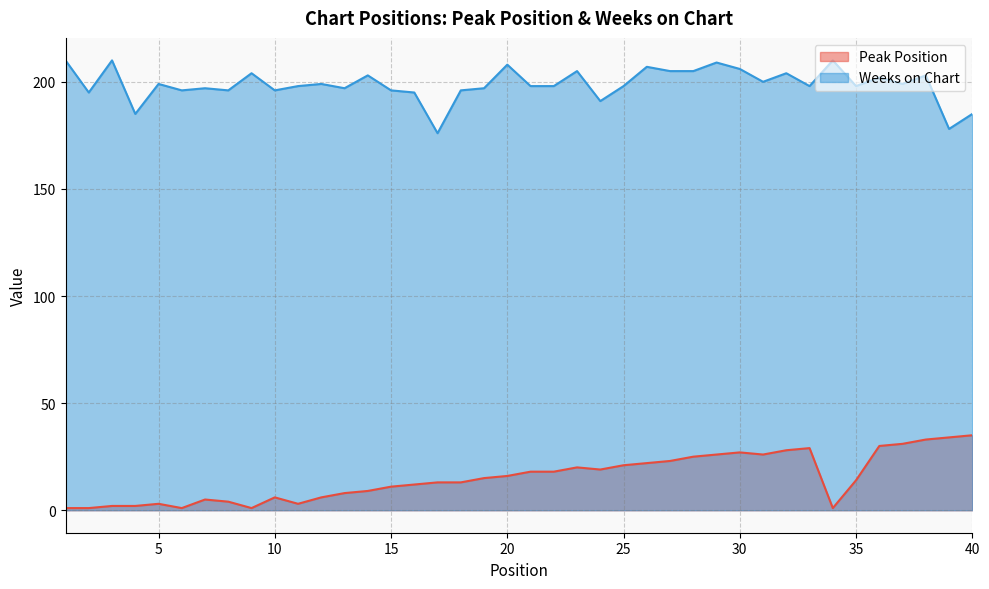

In Weeks on Chart, how many points are lower than both neighbors (excluding endpoints)?

13